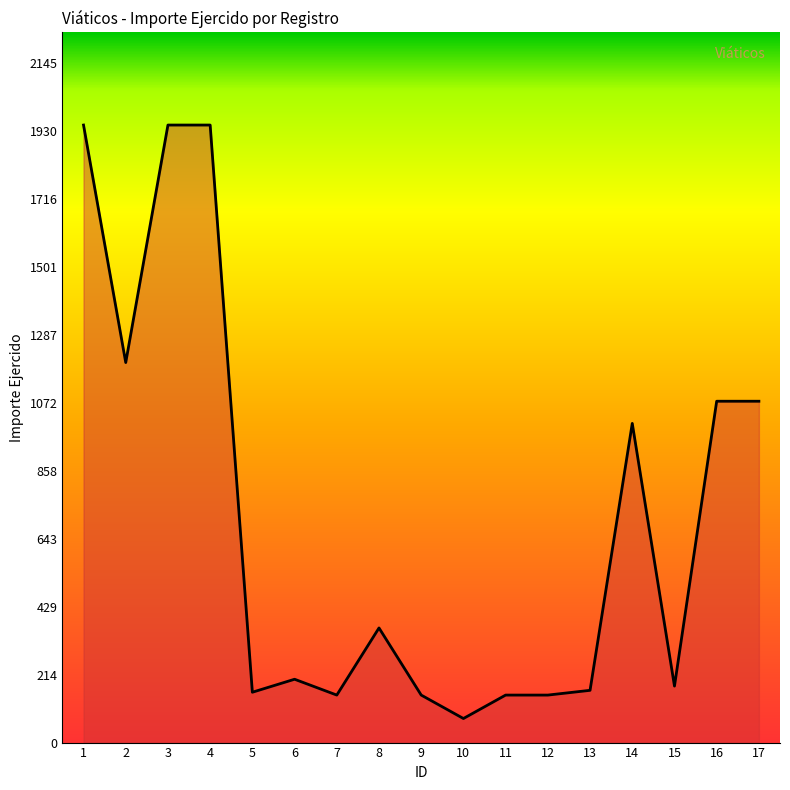

What is the difference between the maximum and minimum values?

1874.0